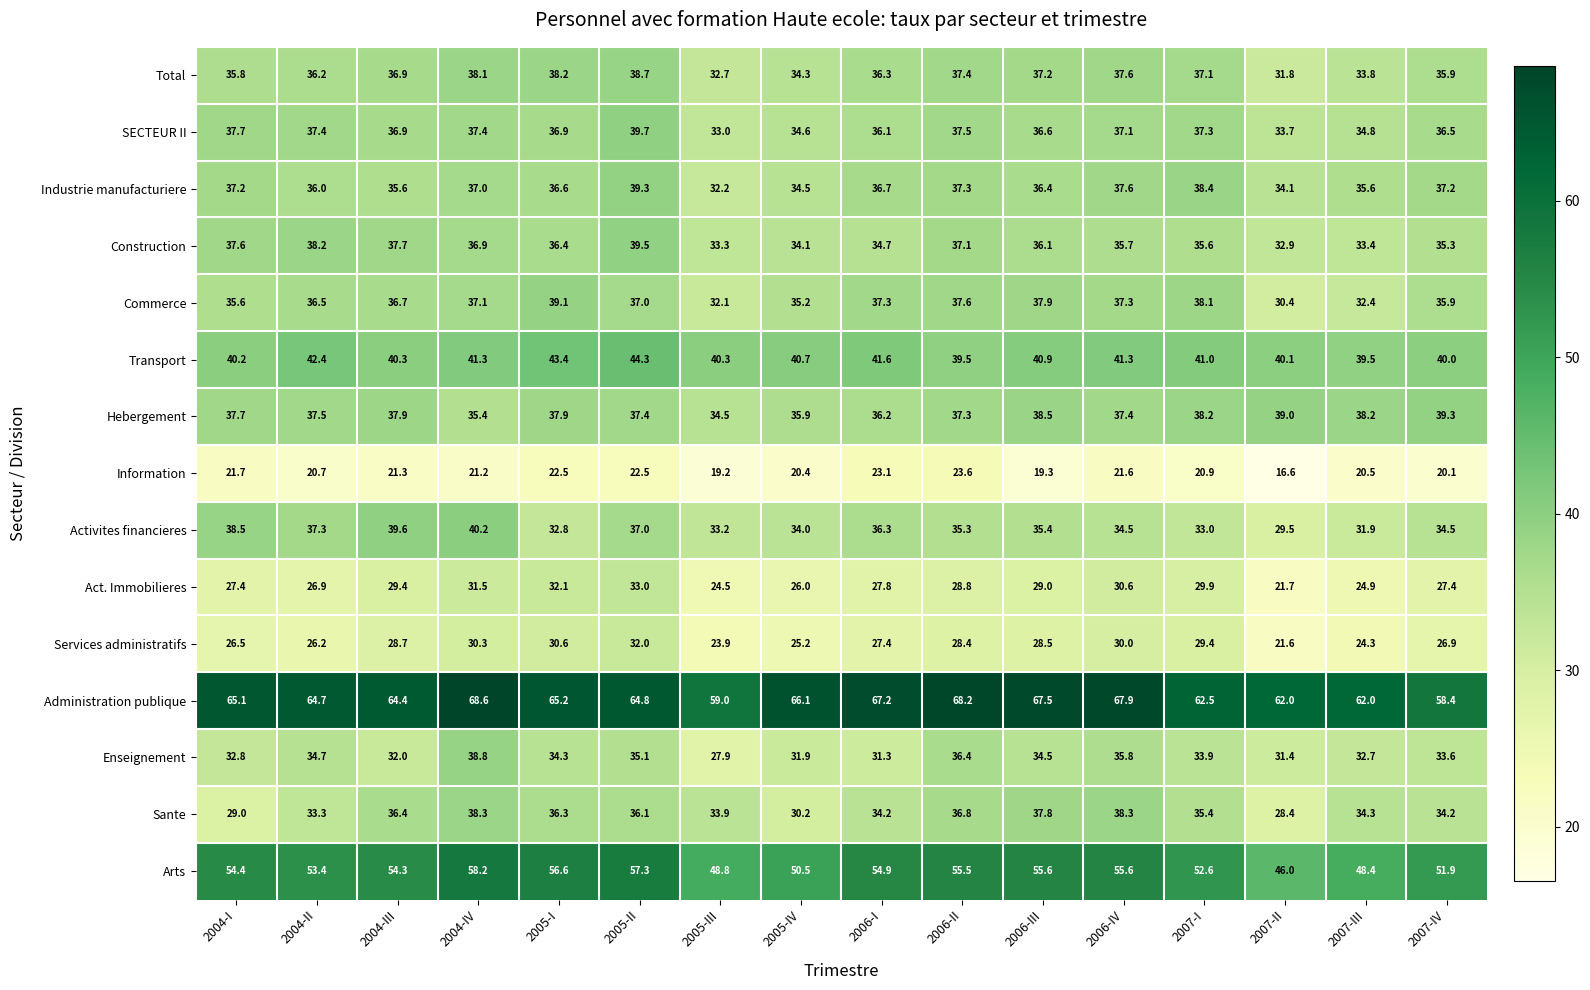

What is the difference between the second highest and second lowest values in the Administration publique series?

9.2